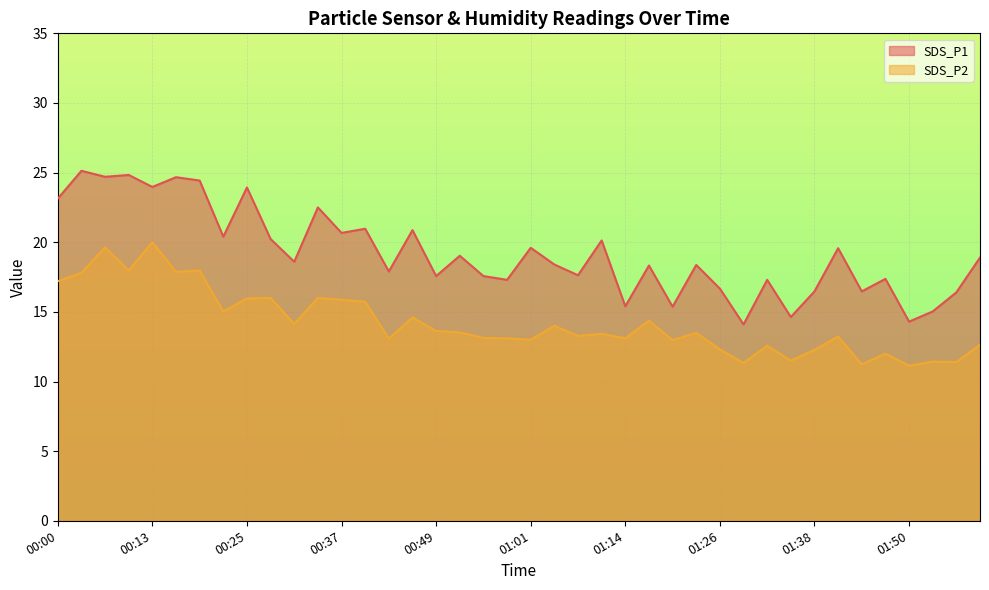

Reading right to left, list all the values displayed in this chart.

SDS_P1: 01:59=18.9	01:56=16.4	01:53=15.0	01:50=14.3	01:47=17.4	01:44=16.5	01:41=19.6	01:38=16.5	01:35=14.6	01:32=17.3	01:29=14.1	01:26=16.7	01:23=18.4	01:20=15.4	01:17=18.3	01:14=15.4	01:11=20.1	01:07=17.6	01:04=18.4	01:01=19.6	00:58=17.3	00:55=17.6	00:52=19.0	00:49=17.6	00:46=20.9	00:43=17.9	00:40=21.0	00:37=20.7	00:34=22.5	00:31=18.6	00:28=20.2	00:25=23.9	00:22=20.4	00:19=24.4	00:16=24.7	00:13=24.0	00:10=24.8	00:06=24.7	00:03=25.1	00:00=23.1
SDS_P2: 01:59=12.6	01:56=11.4	01:53=11.4	01:50=11.1	01:47=12.0	01:44=11.2	01:41=13.2	01:38=12.3	01:35=11.5	01:32=12.6	01:29=11.3	01:26=12.3	01:23=13.5	01:20=13.0	01:17=14.4	01:14=13.1	01:11=13.4	01:07=13.3	01:04=14.0	01:01=13.0	00:58=13.1	00:55=13.1	00:52=13.5	00:49=13.6	00:46=14.6	00:43=13.1	00:40=15.7	00:37=15.9	00:34=16.0	00:31=14.1	00:28=16.0	00:25=16.0	00:22=15.0	00:19=18.0	00:16=17.9	00:13=20.0	00:10=18.0	00:06=19.6	00:03=17.8	00:00=17.2